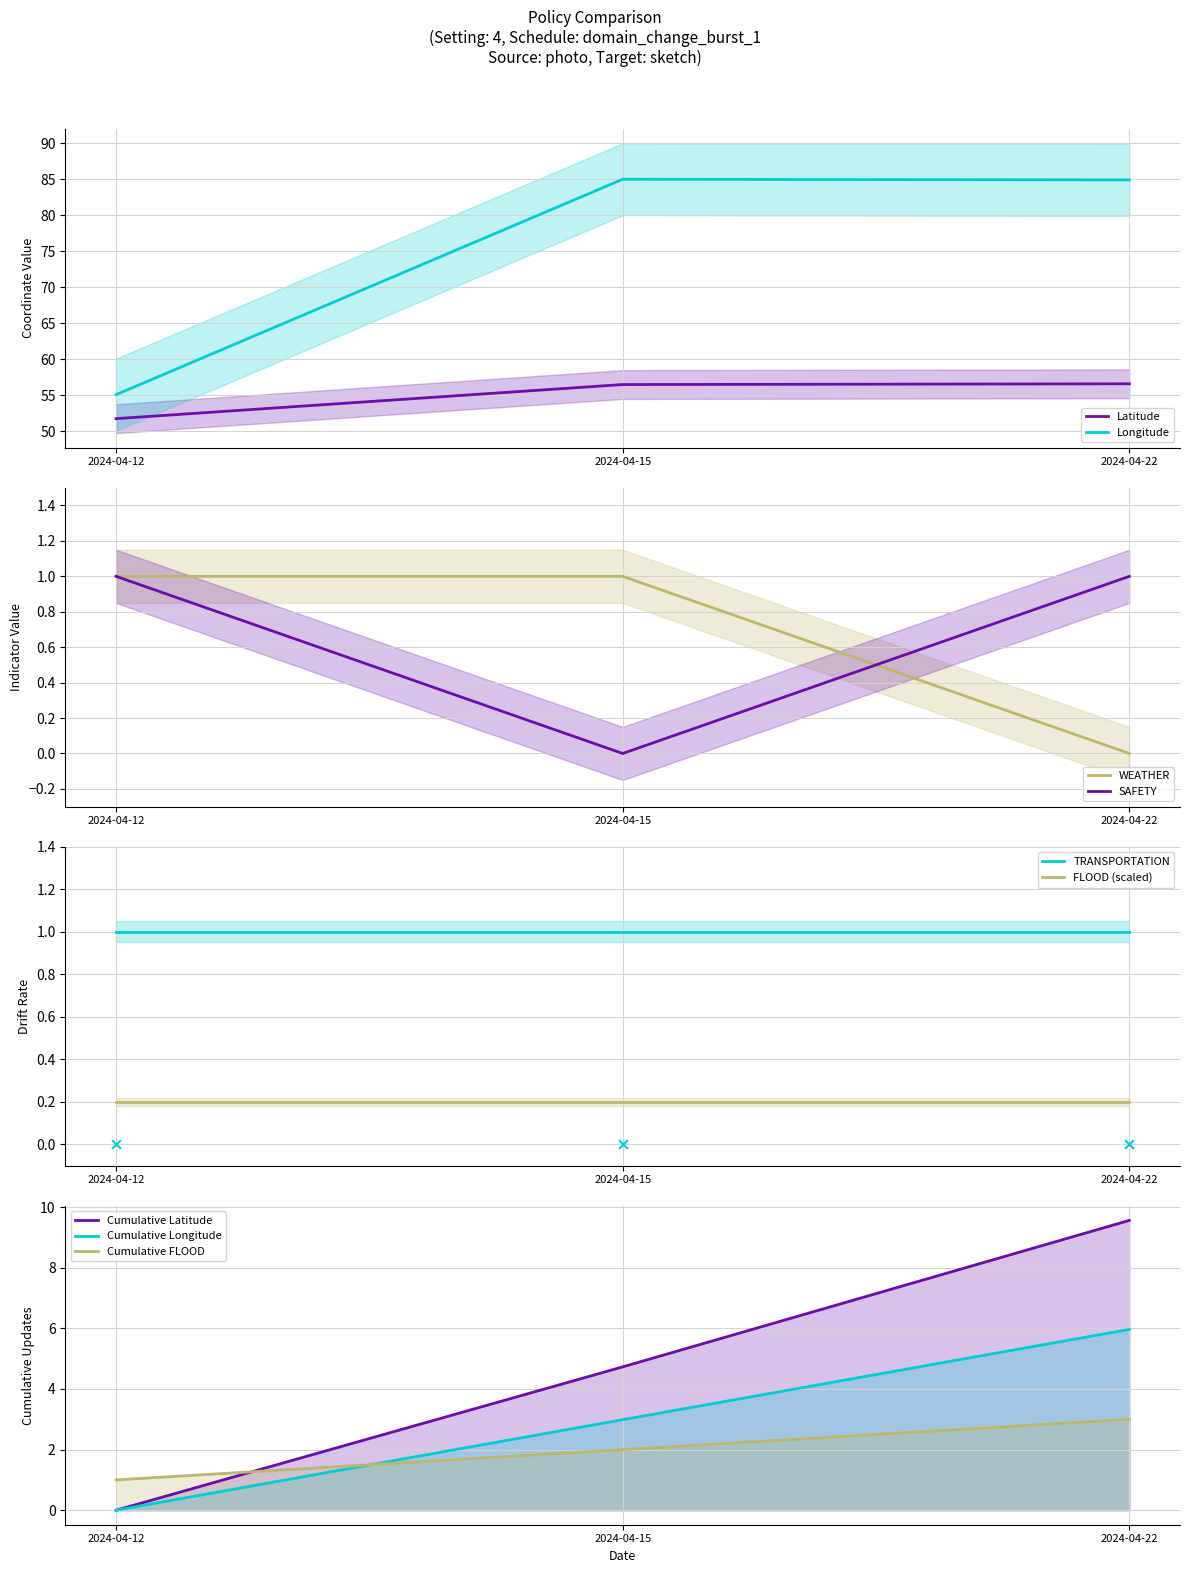

Which series has the widest spread of Y values?

Longitude